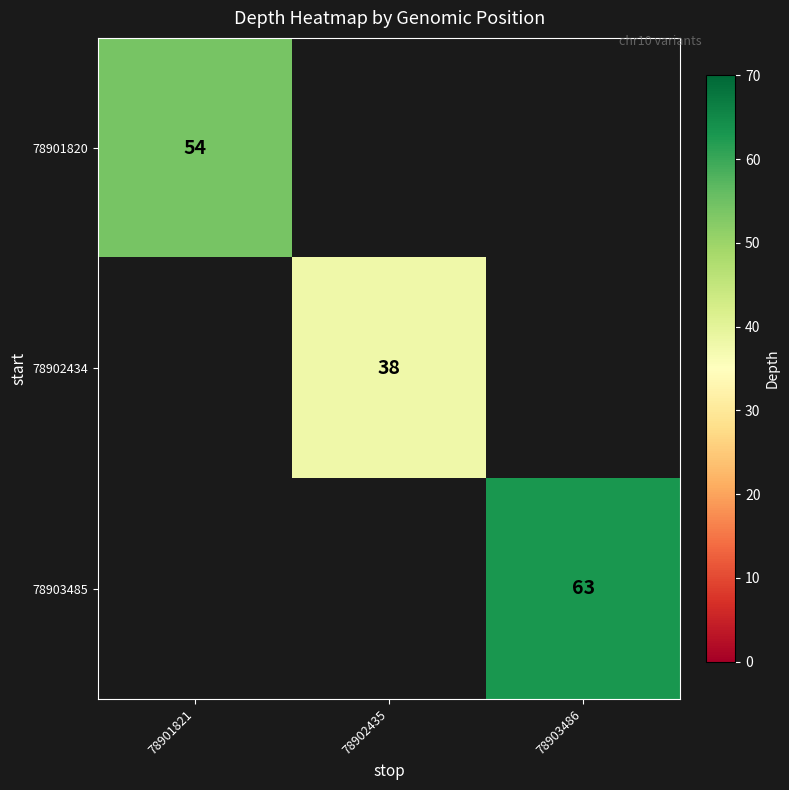

At which label does 78901820 reach its peak?

78901821